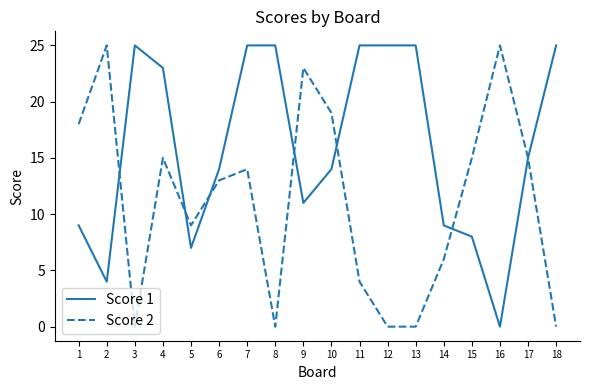

What is the total value across all series at 8?

25